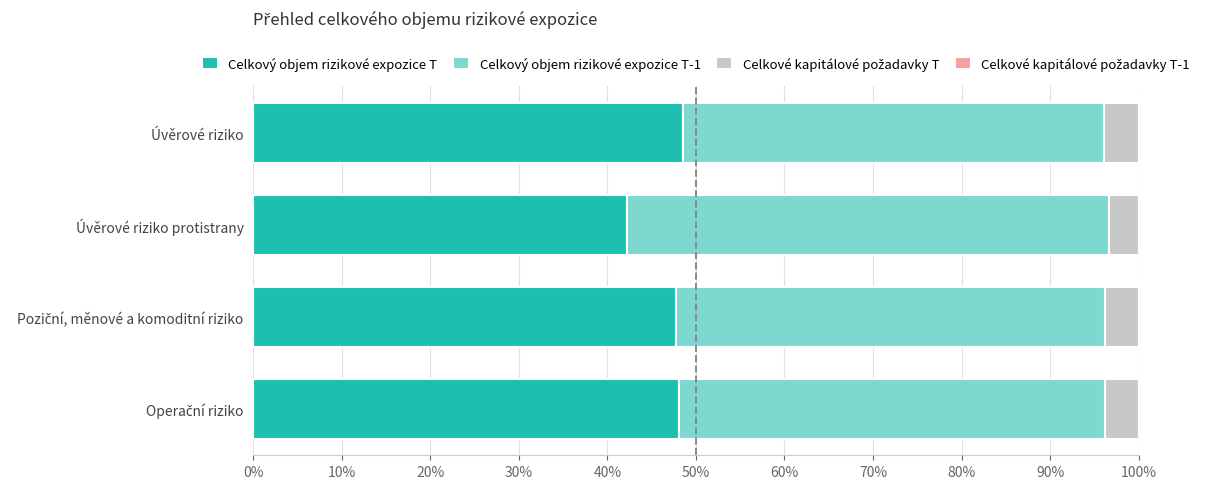

What is the sum of all Celkový objem rizikové expozice T values?

186.6